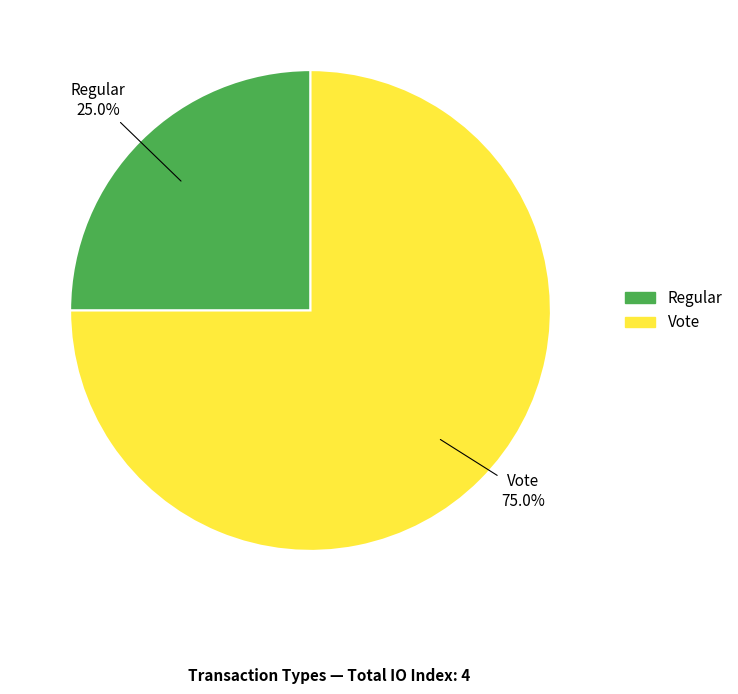

Rank the categories by value from highest to lowest.

Vote, Regular